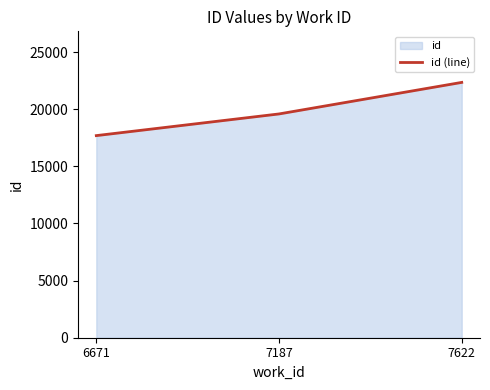

What is the average value?

19869